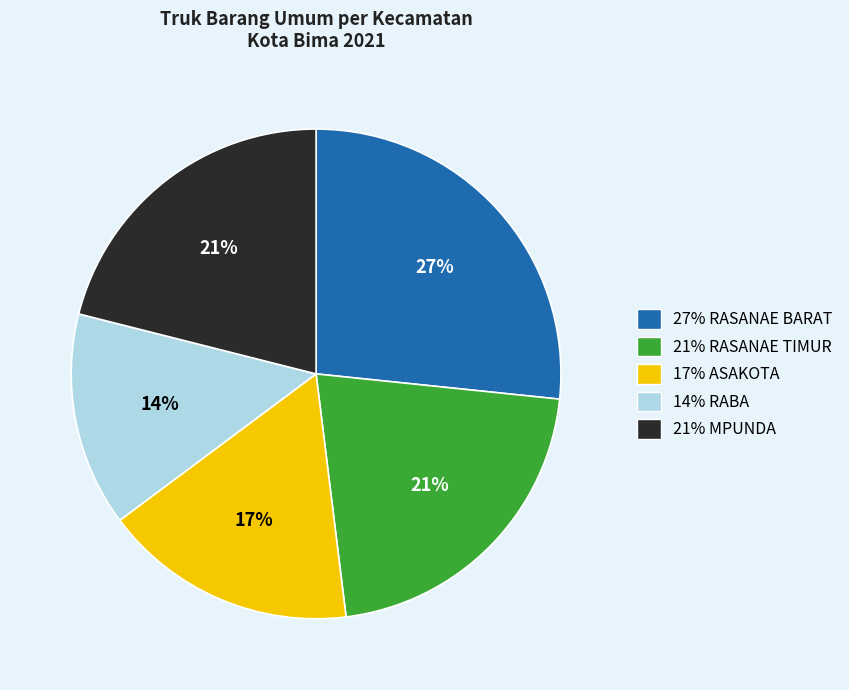

Is there a majority slice in this chart?

No